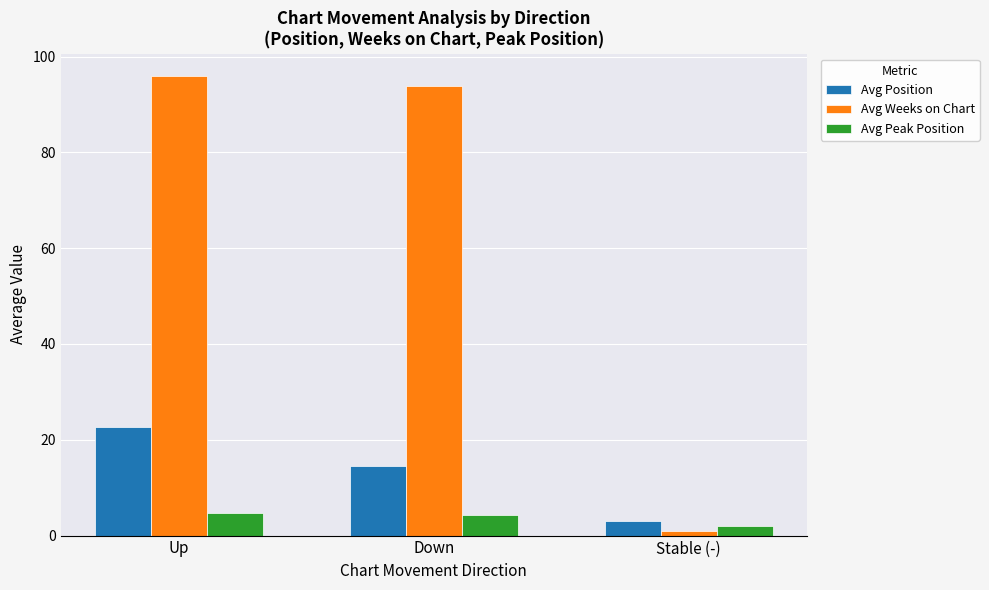

What is the average value of the Avg Weeks on Chart series?

63.6